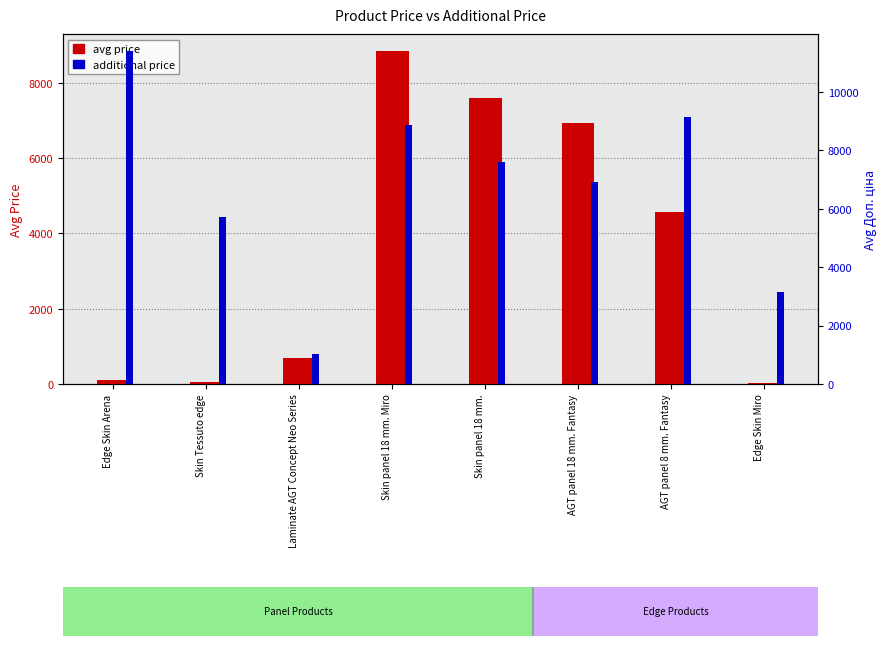

Which series has the largest total across all categories?

additional price